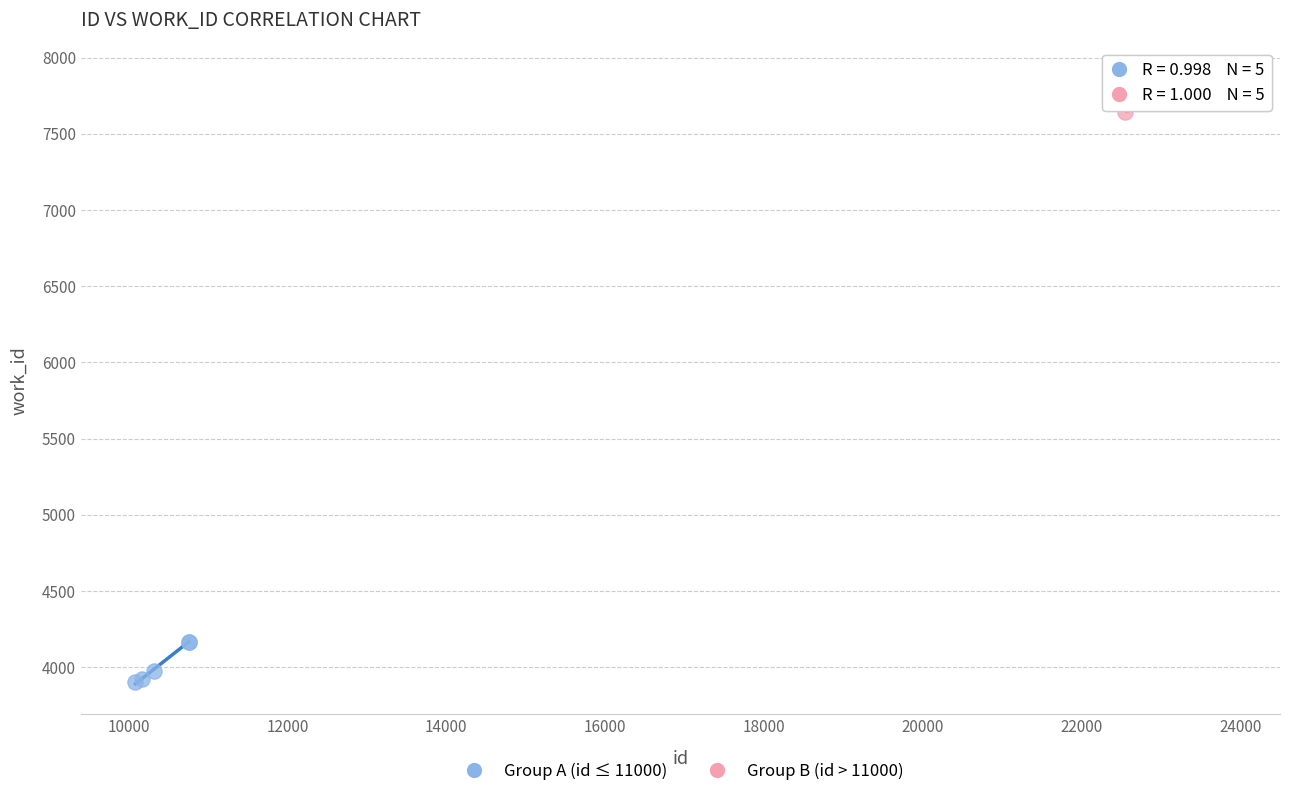

Which series reaches the minimum Y coordinate?

Group A (id ≤ 11000)